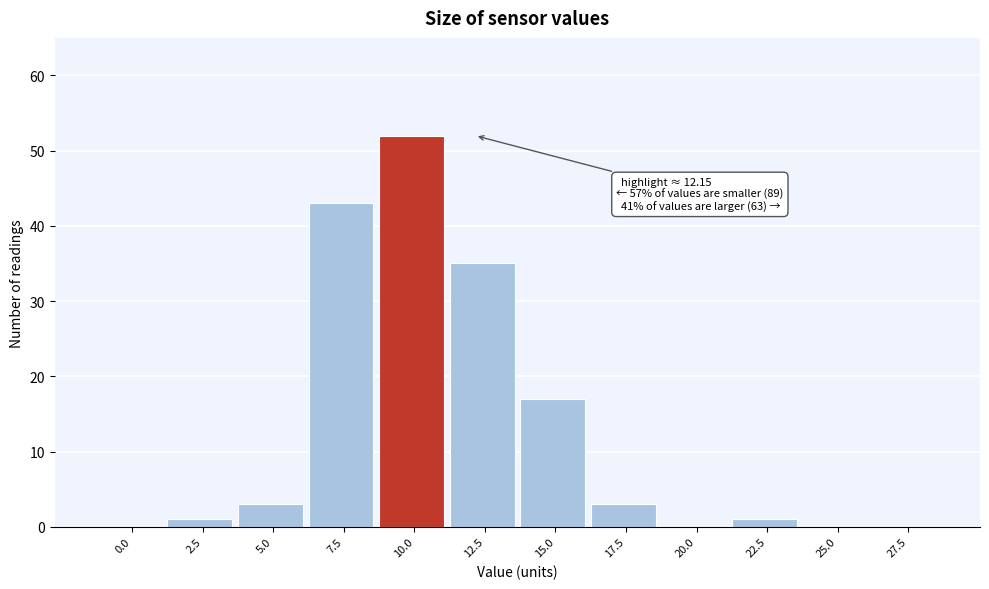

Reading right to left, list all the values displayed in this chart.

27.5=0	25.0=0	22.5=1	20.0=0	17.5=3	15.0=17	12.5=35	10.0=52	7.5=43	5.0=3	2.5=1	0.0=0